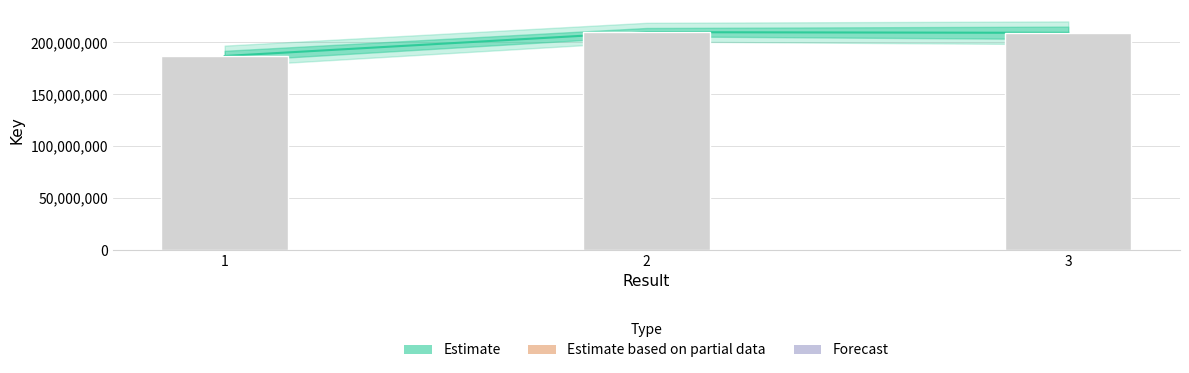

Is it true that the value at 1 is 49455652?

False